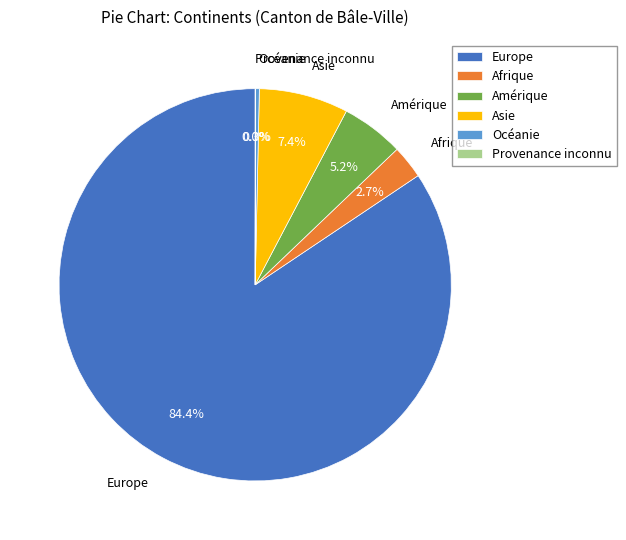

What is the majority slice?

Europe